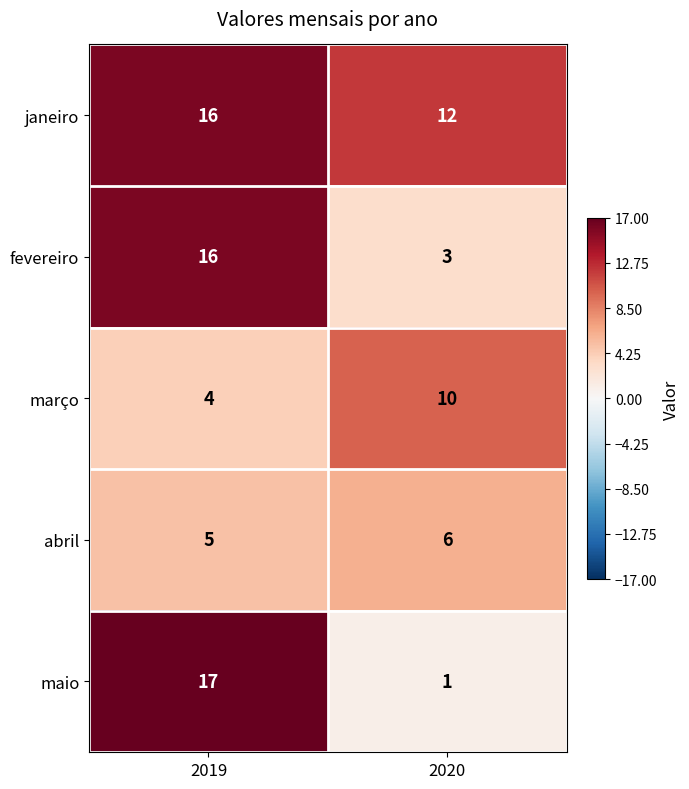

Which series changed the most between 2019 and 2020?

maio